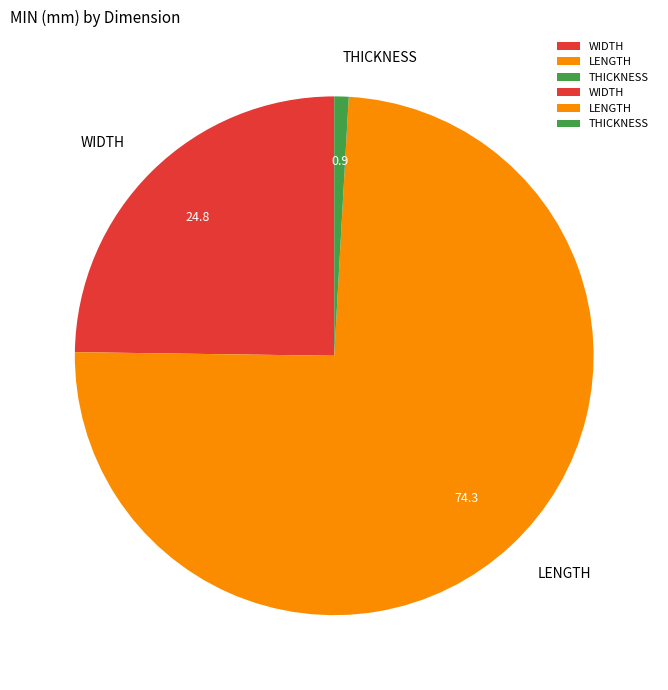

Combined, do THICKNESS and LENGTH account for over 50%?

Yes